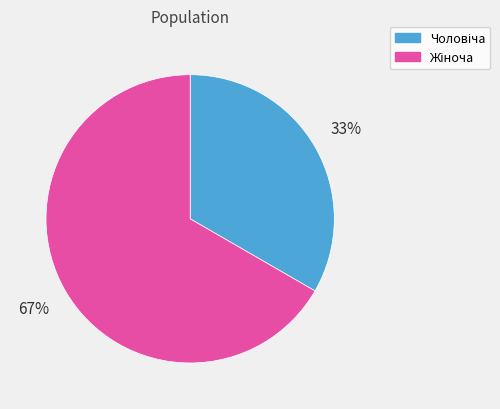

To the nearest percent, what is the average slice percentage?

50%